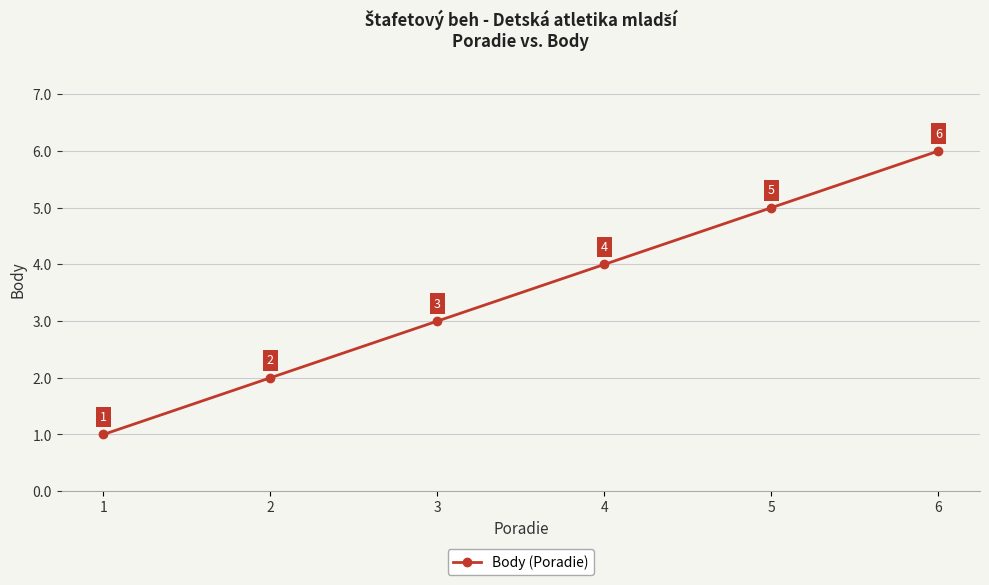

What is the difference between the maximum and minimum values?

5